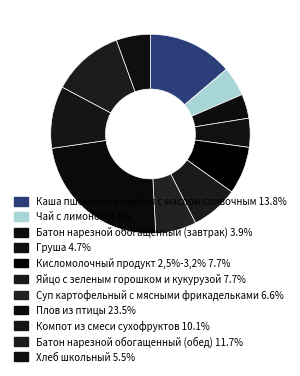

Rank the categories by value from lowest to highest.

Батон нарезной обогащенный (завтрак), Груша, Чай с лимоном, Хлеб школьный, Суп картофельный с мясными фрикадельками, Кисломолочный продукт 2,5%-3,2%, Яйцо с зеленым горошком и кукурузой, Компот из смеси сухофруктов, Батон нарезной обогащенный (обед), Каша пшеничная жидкая с маслом сливочным, Плов из птицы